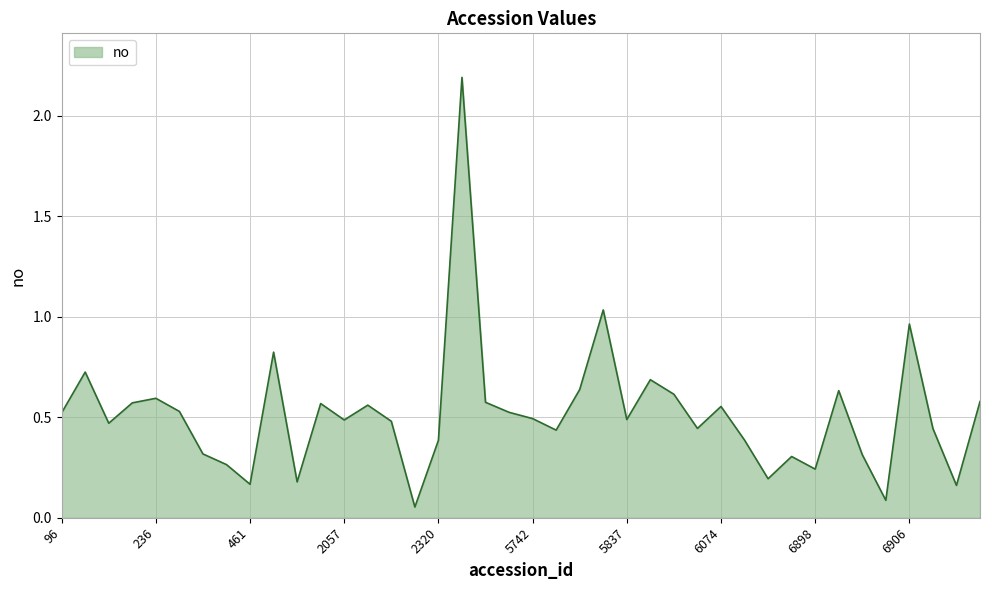

What is the greatest value displayed?

2.2